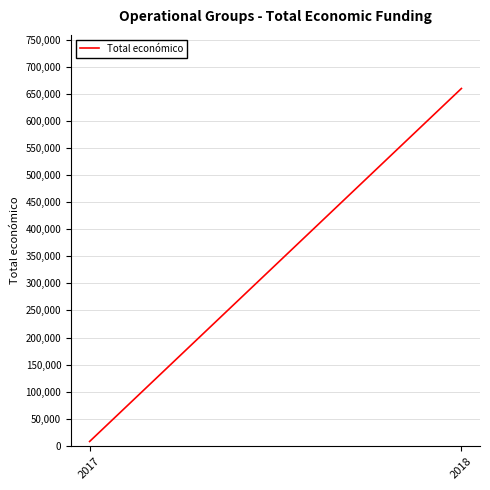

What is the value of the 2nd point from the left?

659946